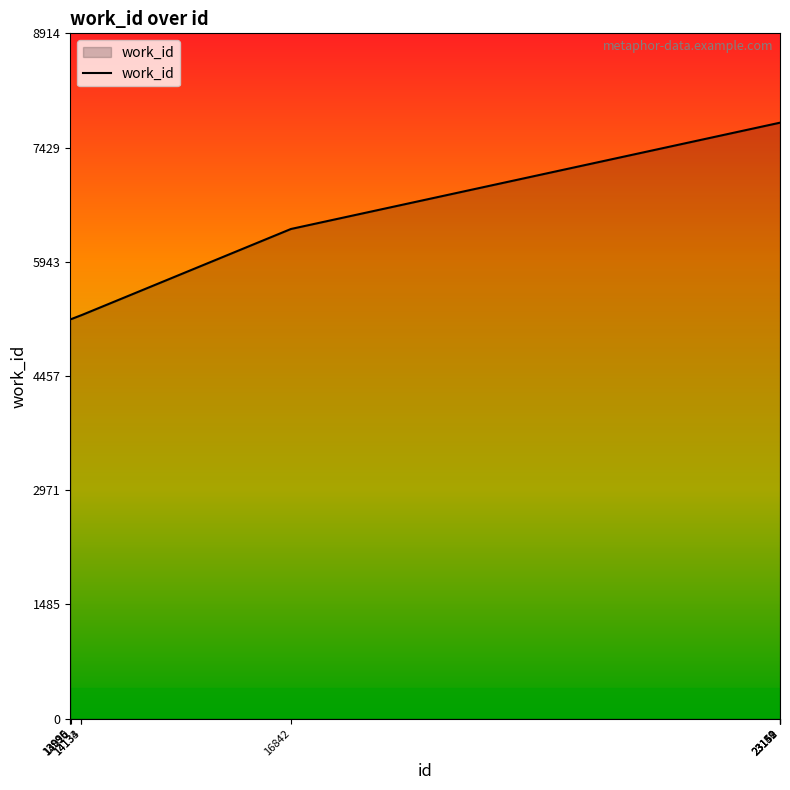

How many categories are shown in the chart?

10